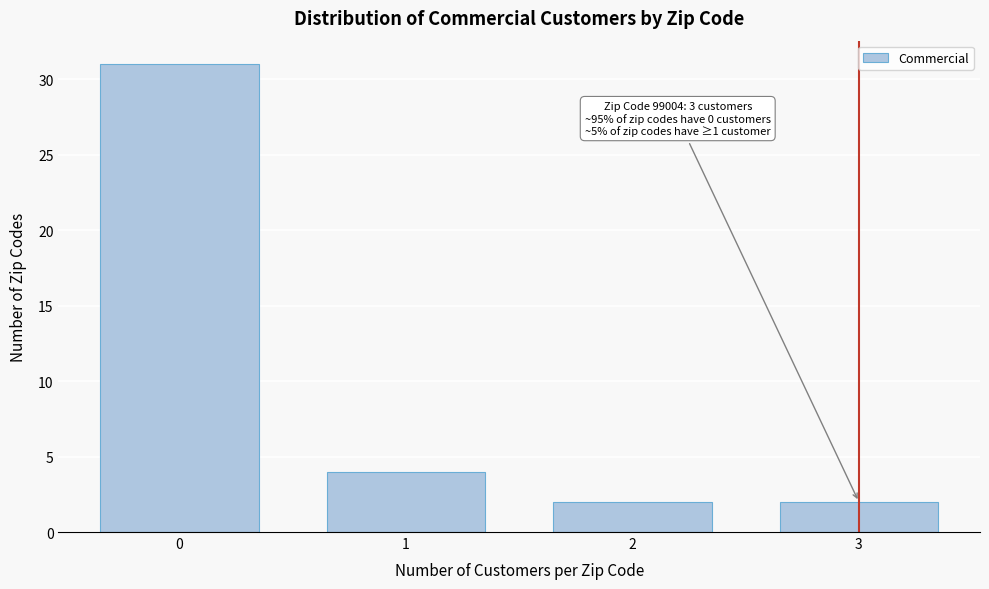

Reading left to right, what are all the values shown in this chart?

0=31	1=4	2=2	3=2